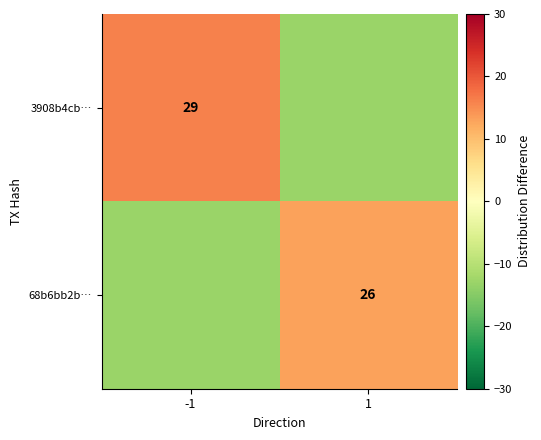

Is it true that 68b6bb2b… equals -13 at -1?

True